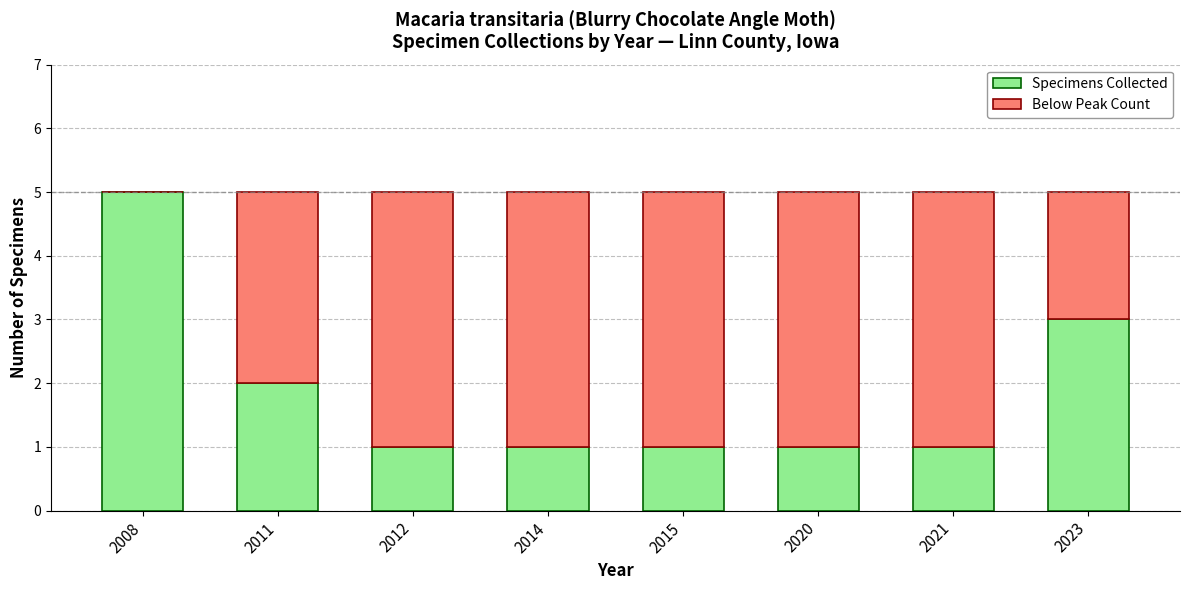

Does the chart contain stacked bars?

Yes